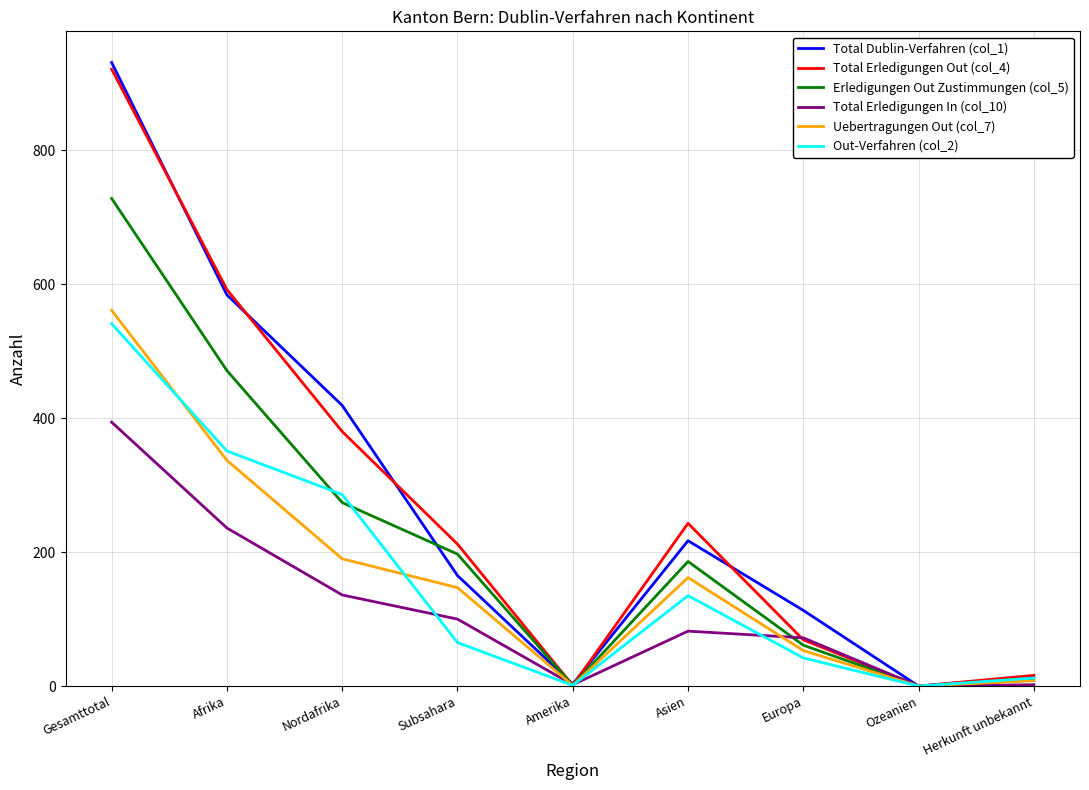

Where does the Erledigungen Out Zustimmungen (col_5) series first go above 186?

Gesamttotal